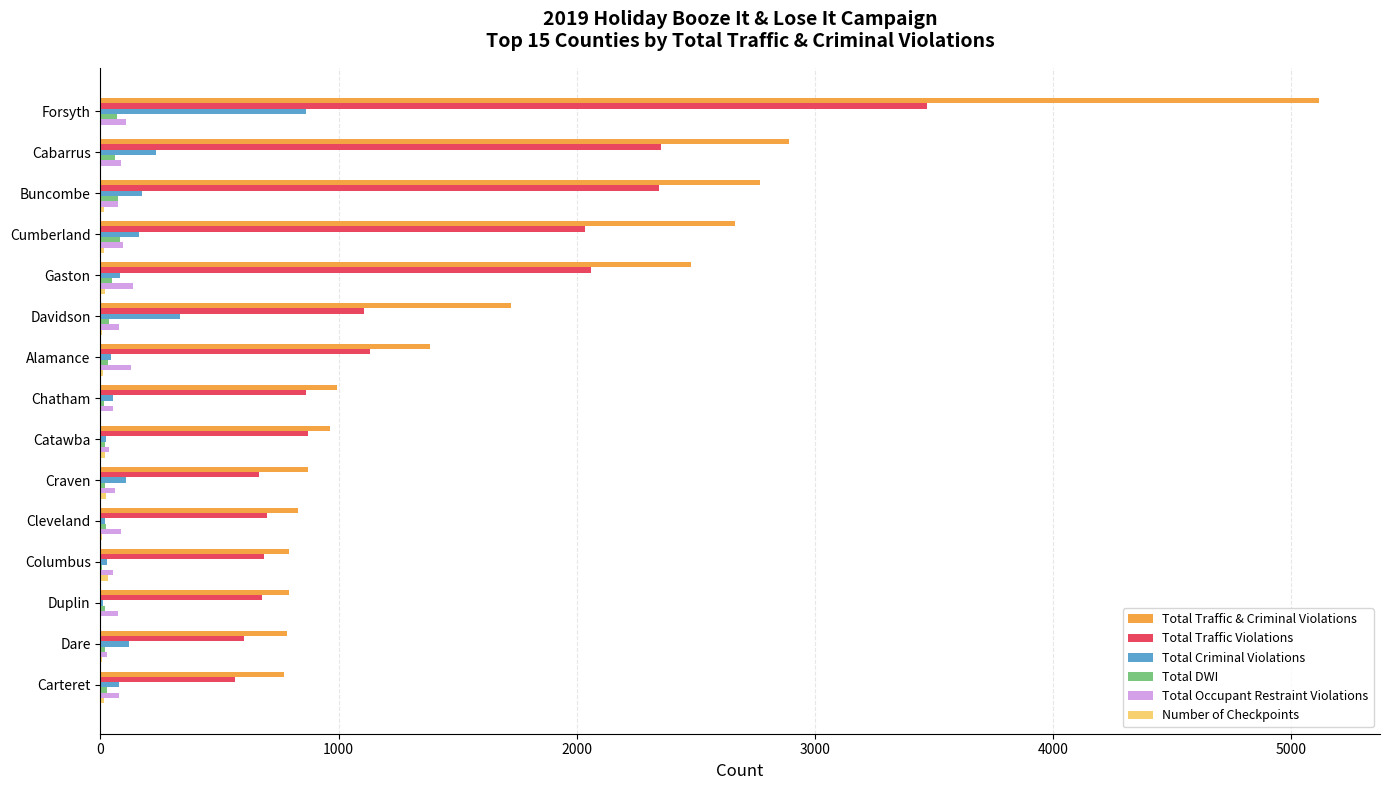

At which category is the sum across all series the highest?

Forsyth